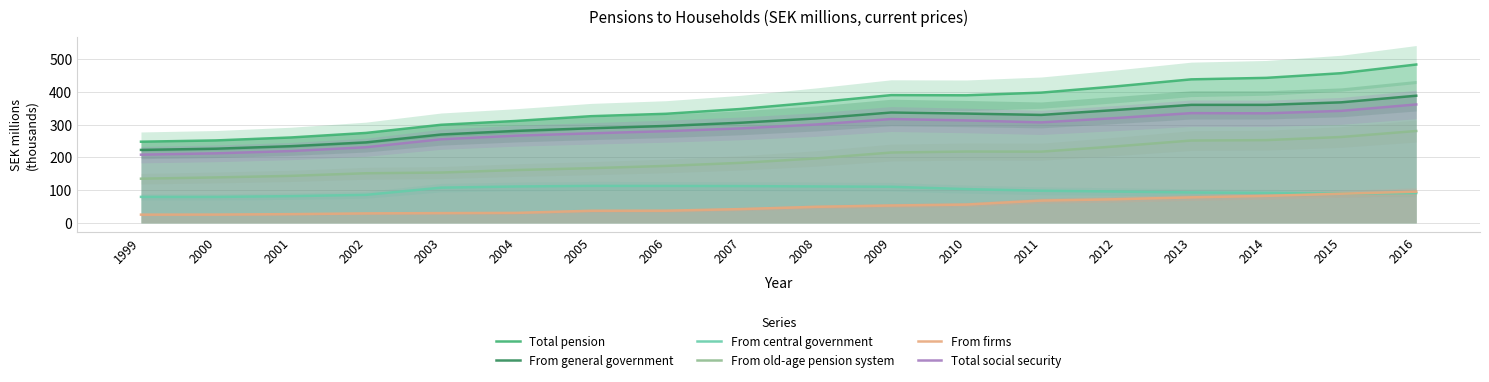

How many distinct data groups are displayed?

6